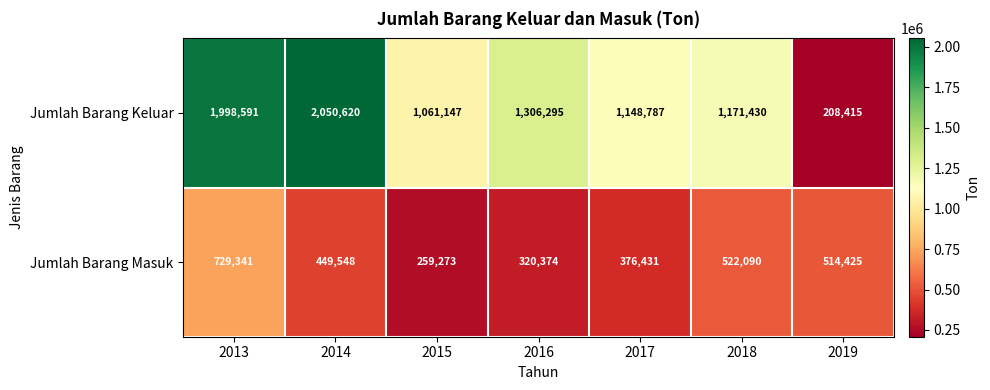

The value of Jumlah Barang Keluar at 2013 is 1998591. True or false?

True